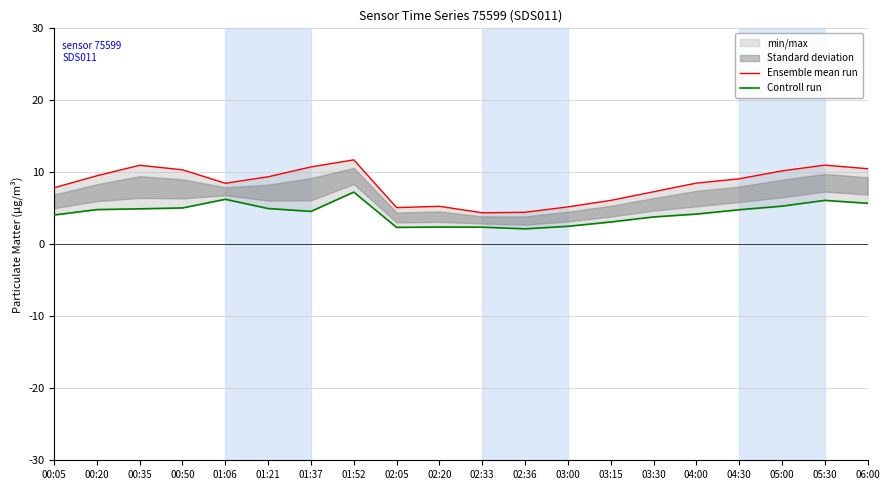

What value does the Controll run series have at 02:33?

2.4